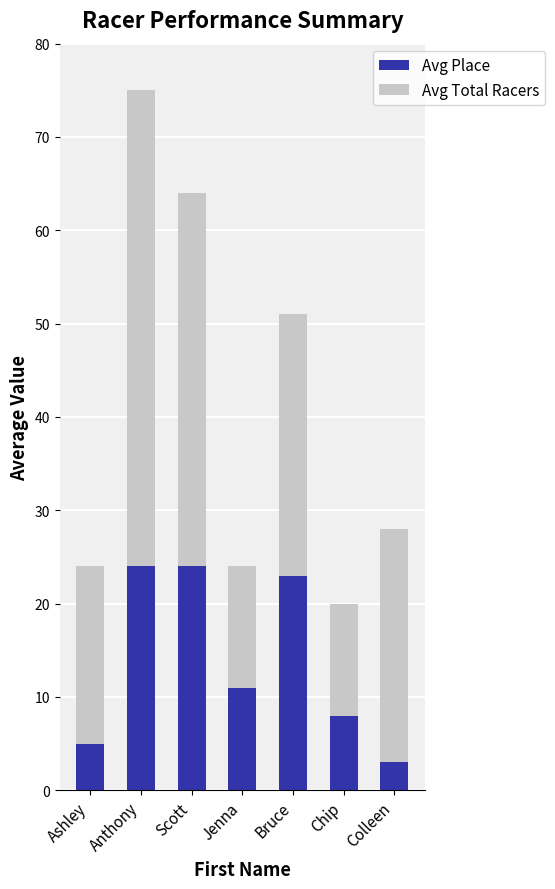

At which label is Avg Place closest to 13?

Jenna